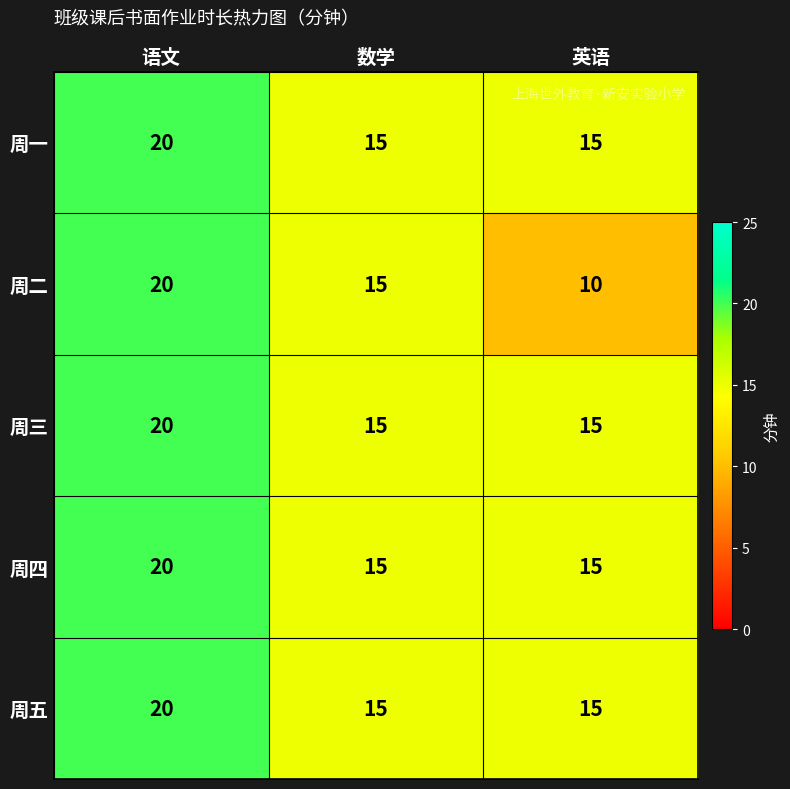

The 周二 series shows 8 at 数学. True or false?

False